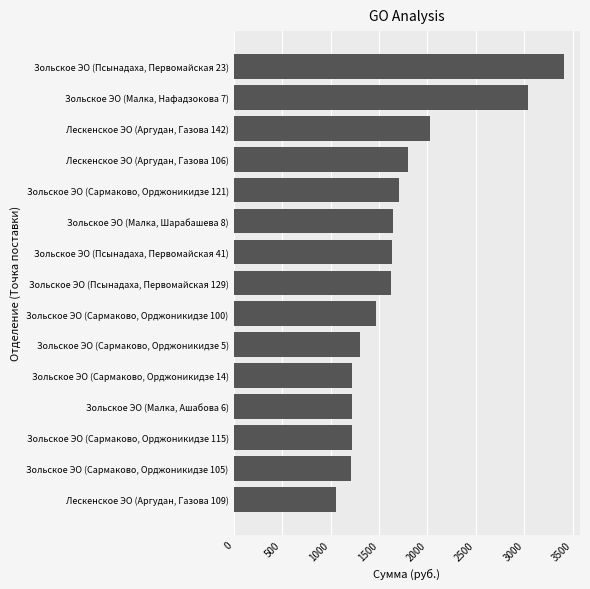

List the labels in order of value, largest first.

Зольское ЭО (Псынадаха, Первомайская 23), Зольское ЭО (Малка, Нафадзокова 7), Лескенское ЭО (Аргудан, Газова 142), Лескенское ЭО (Аргудан, Газова 106), Зольское ЭО (Сармаково, Орджоникидзе 121), Зольское ЭО (Малка, Шарабашева 8), Зольское ЭО (Псынадаха, Первомайская 41), Зольское ЭО (Псынадаха, Первомайская 129), Зольское ЭО (Сармаково, Орджоникидзе 100), Зольское ЭО (Сармаково, Орджоникидзе 5), Зольское ЭО (Сармаково, Орджоникидзе 14), Зольское ЭО (Малка, Ашабова 6), Зольское ЭО (Сармаково, Орджоникидзе 115), Зольское ЭО (Сармаково, Орджоникидзе 105), Лескенское ЭО (Аргудан, Газова 109)